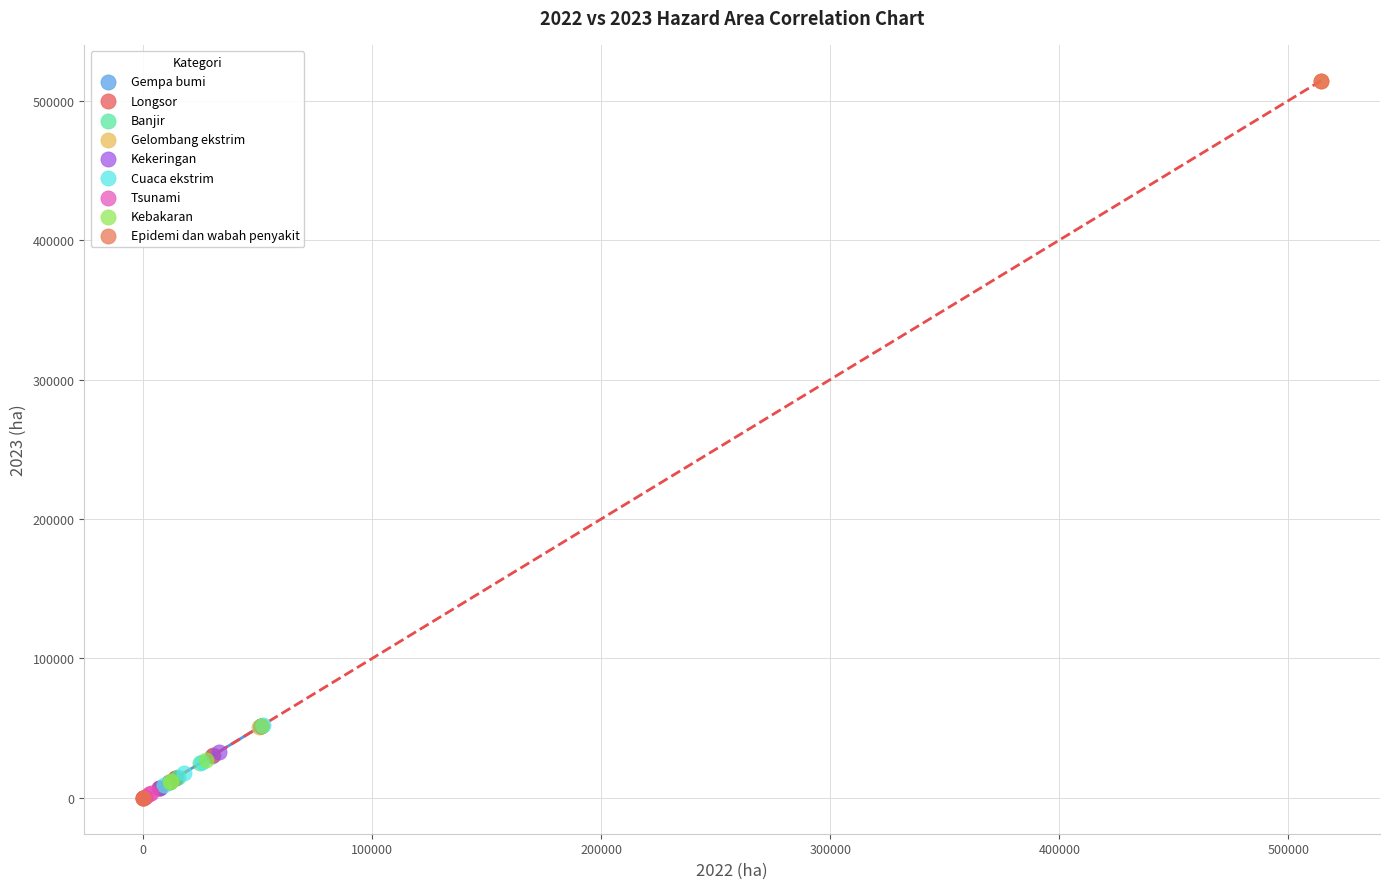

Which series contains the highest Y value?

Epidemi dan wabah penyakit